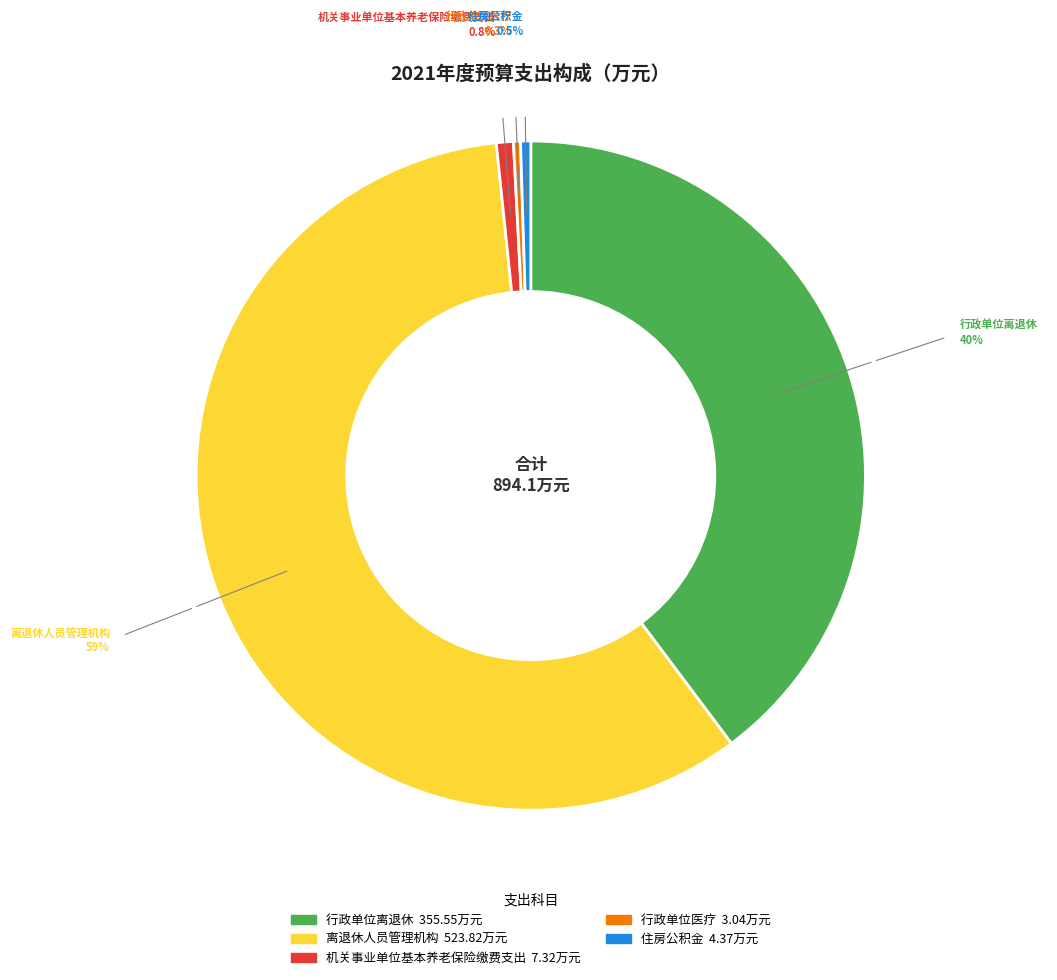

Combined, do 行政单位医疗 and 行政单位离退休 account for over 50%?

No